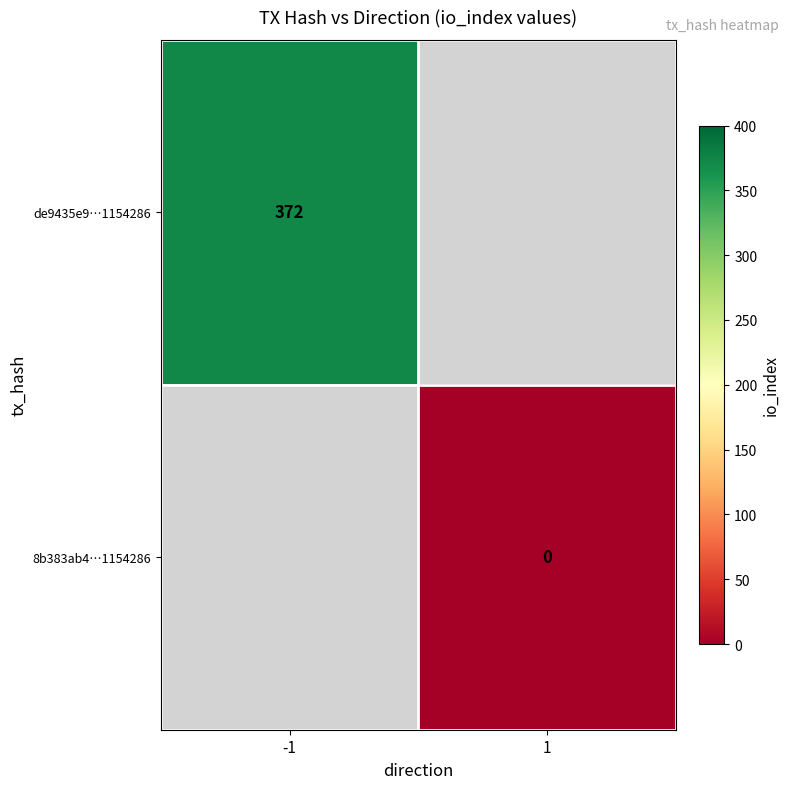

Count the number of categories in the chart.

2